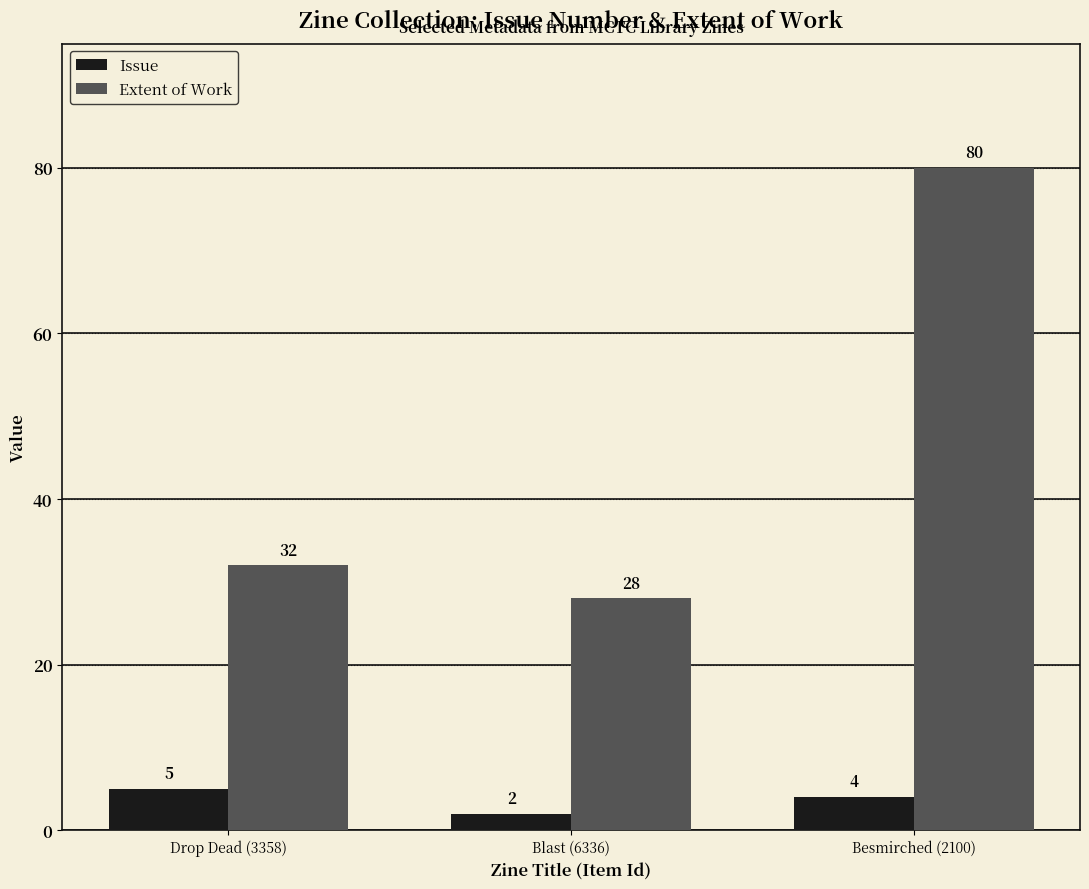

What is the sum of the Issue values at Besmirched (2100) and Blast (6336)?

6